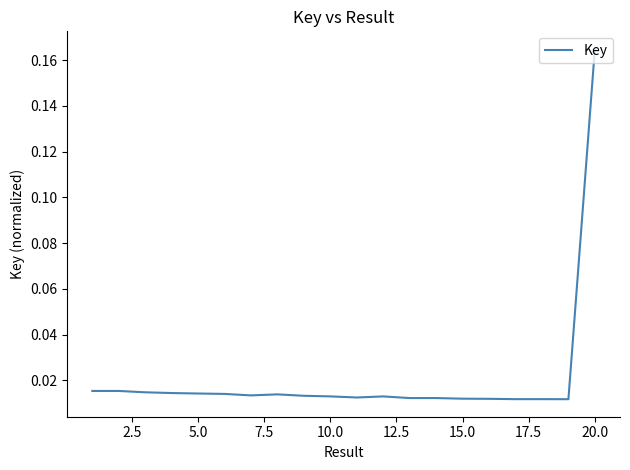

At which category does the chart reach its peak across all series?

20.0